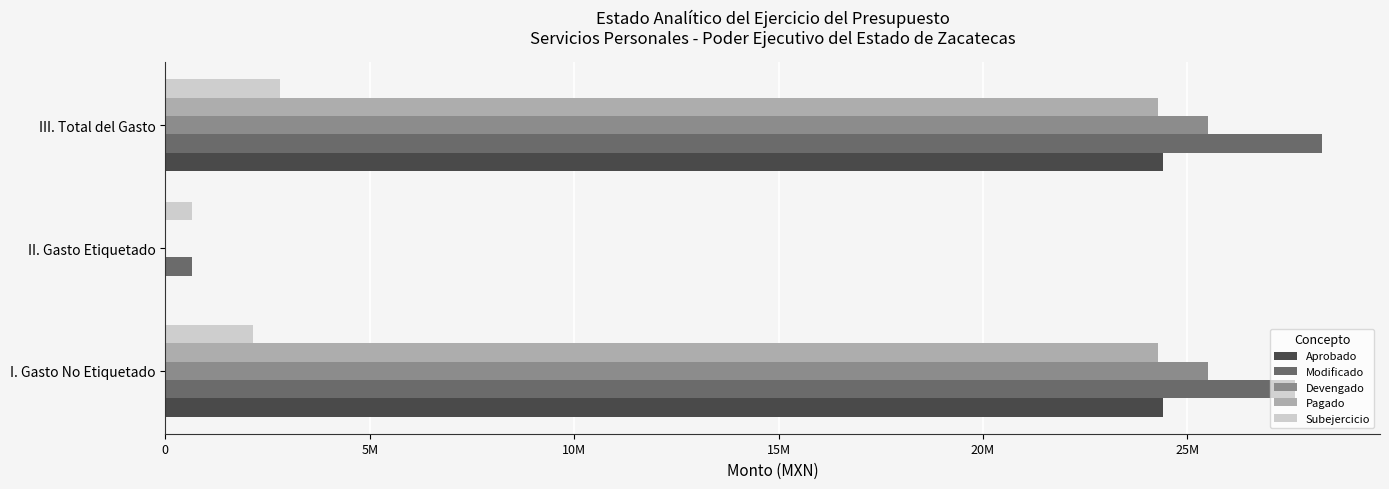

How many data points in Pagado are less than 24275795?

1